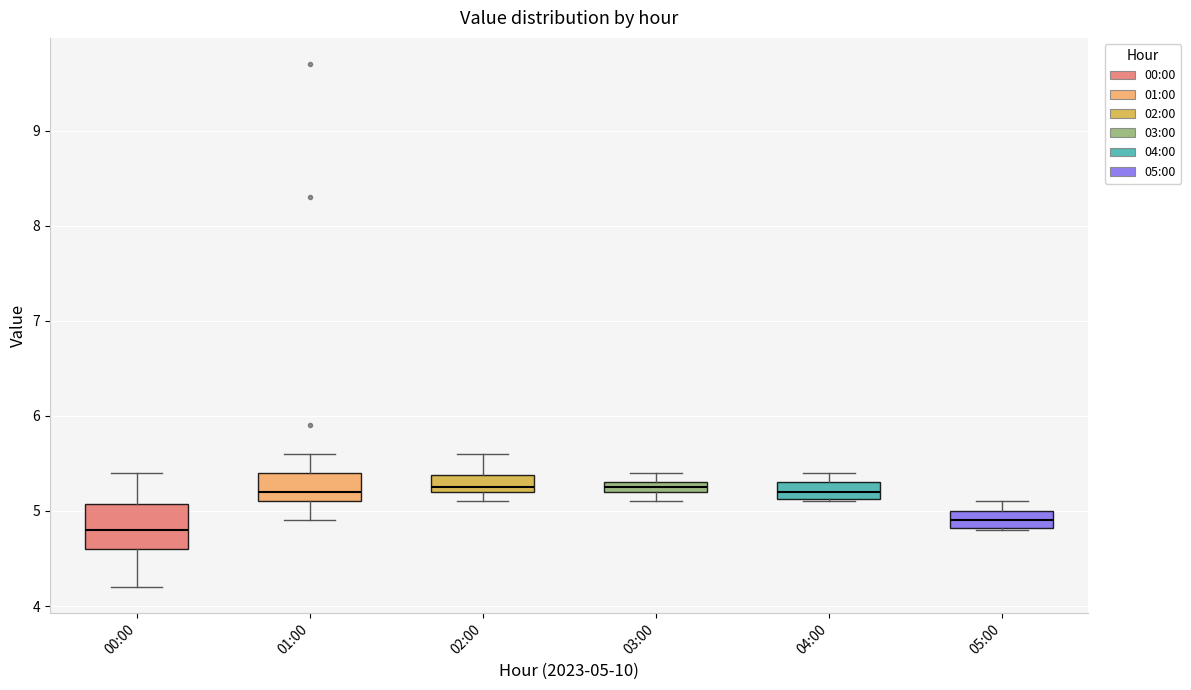

Comparing the boxes themselves (not the whiskers), which one is the tallest?

00:00